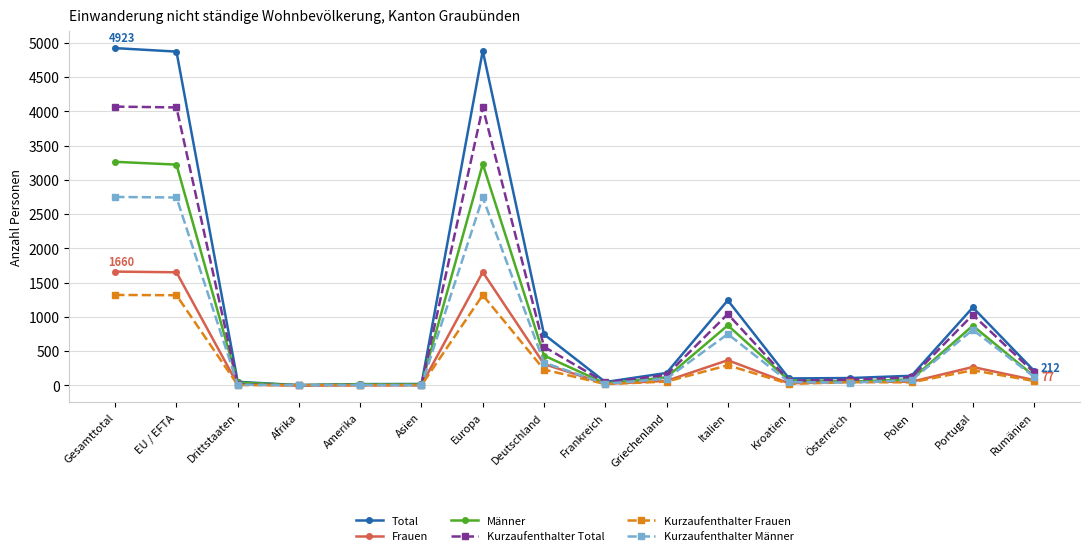

The Kurzaufenthalter Total series shows 4059 at Europa. True or false?

True